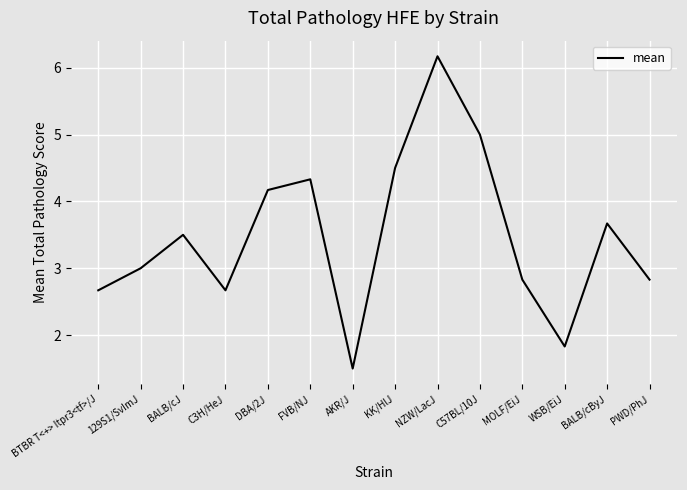

What is the difference between the values at KK/HlJ and 129S1/SvImJ?

1.5